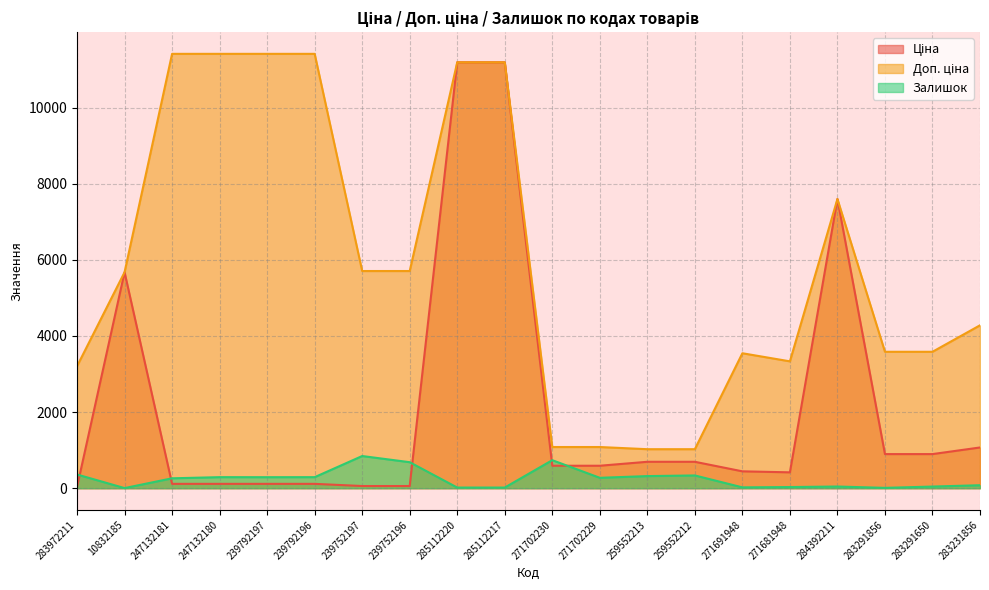

Read the Залишок value at 259552213.

318.0